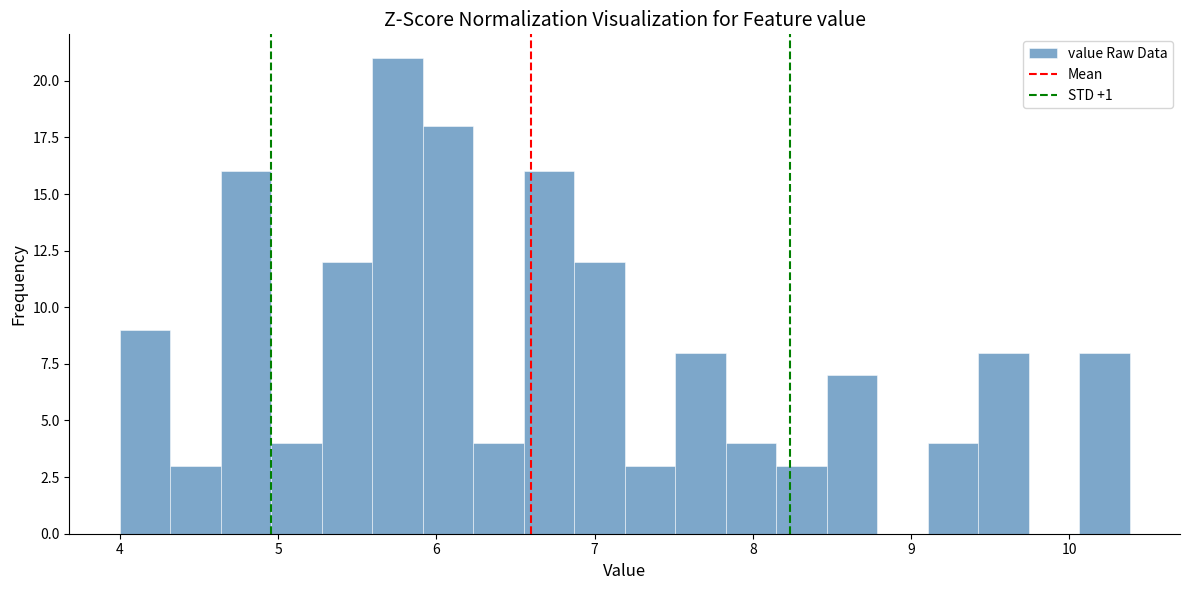

Read against the x-axis, roughly where is the centre of the tallest bar?

5.8